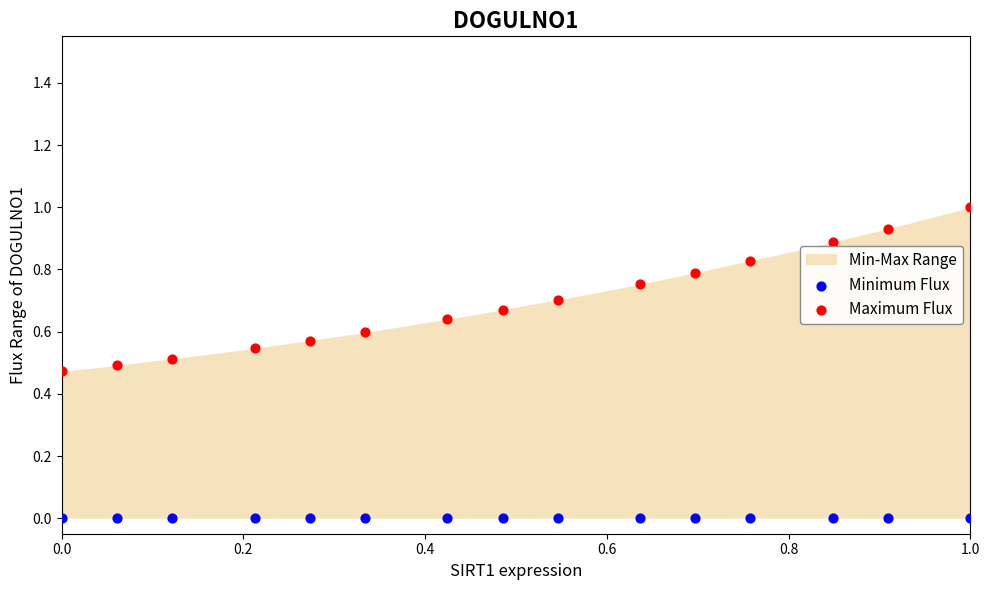

Which series contains the lowest Y value?

Minimum Flux